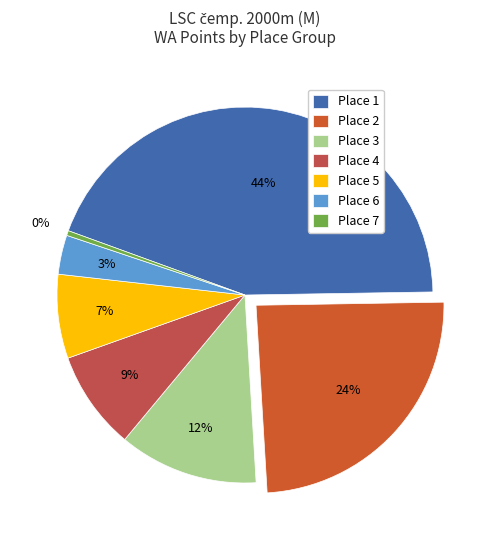

How many segments does this pie chart have?

7